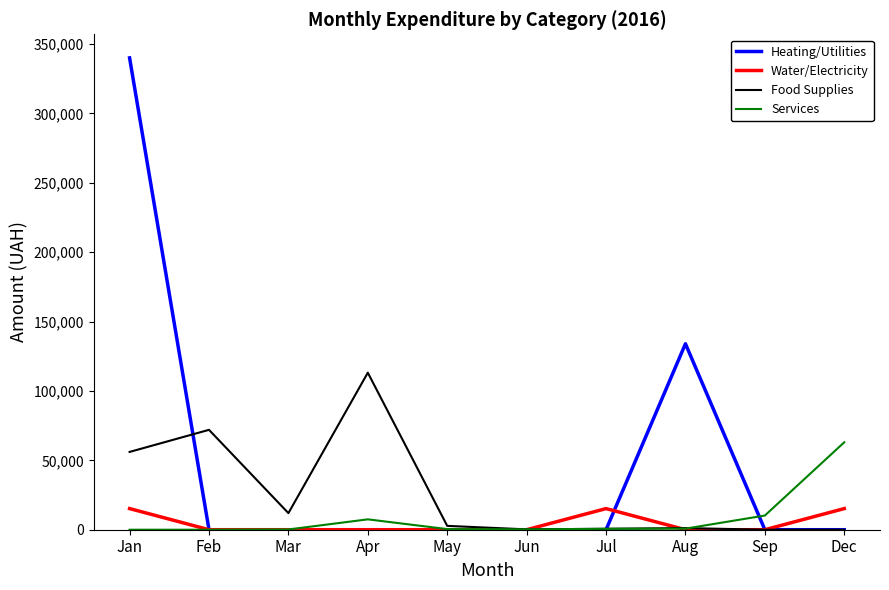

How many series are shown in this chart?

4